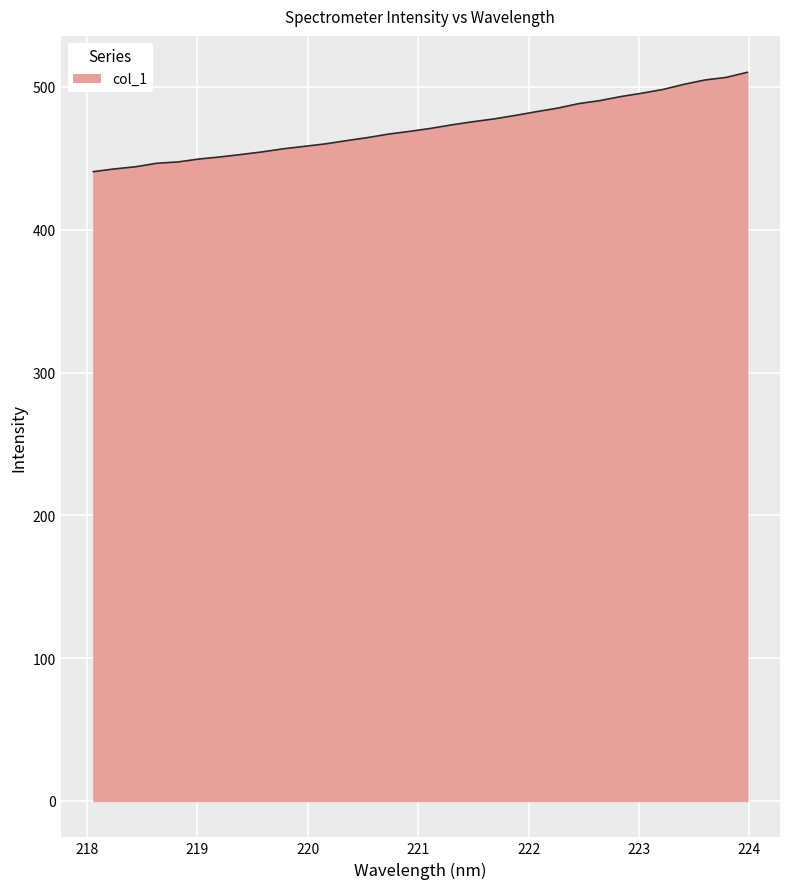

What is the difference between the maximum and minimum values?

69.6